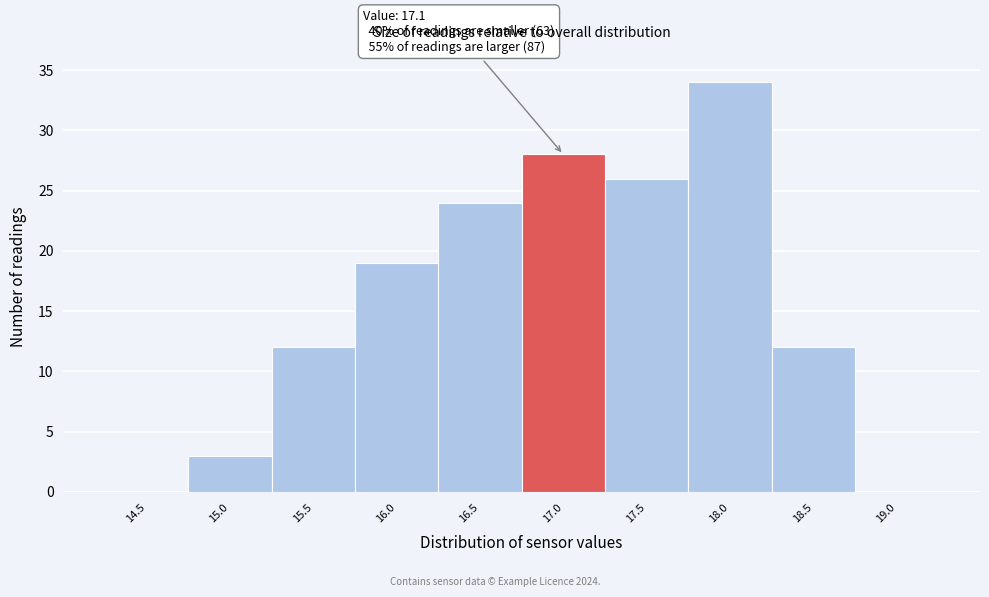

Reading left to right, what are all the values shown in this chart?

14.5=0	15.0=3	15.5=12	16.0=19	16.5=24	17.0=28	17.5=26	18.0=34	18.5=12	19.0=0